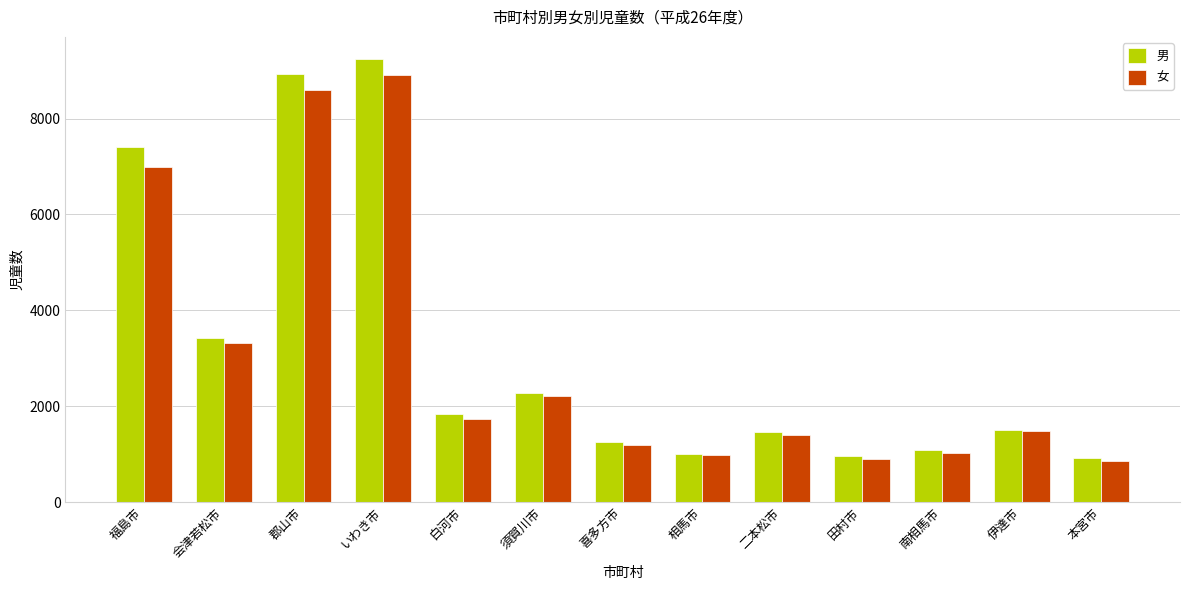

Which series has the largest total across all categories?

男